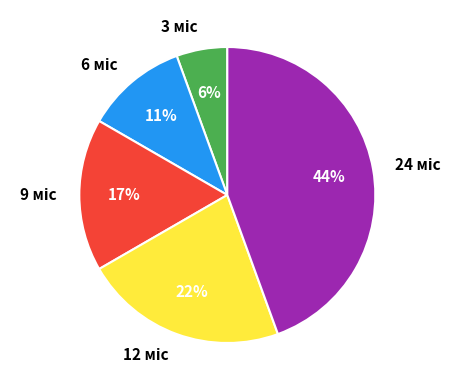

Is there a majority slice in this chart?

No